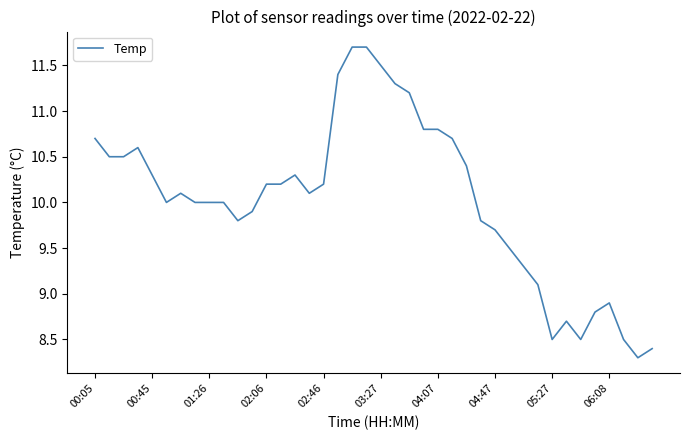

What is the greatest value displayed?

11.7